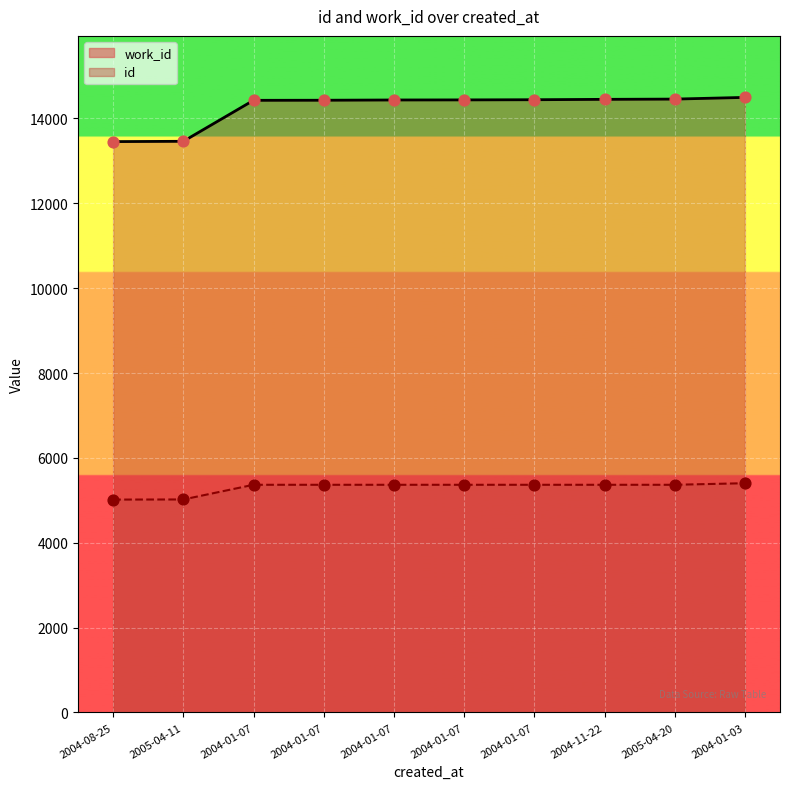

Is the value of id at 2004-01-07 greater than the value of work_id at 2005-04-11?

Yes